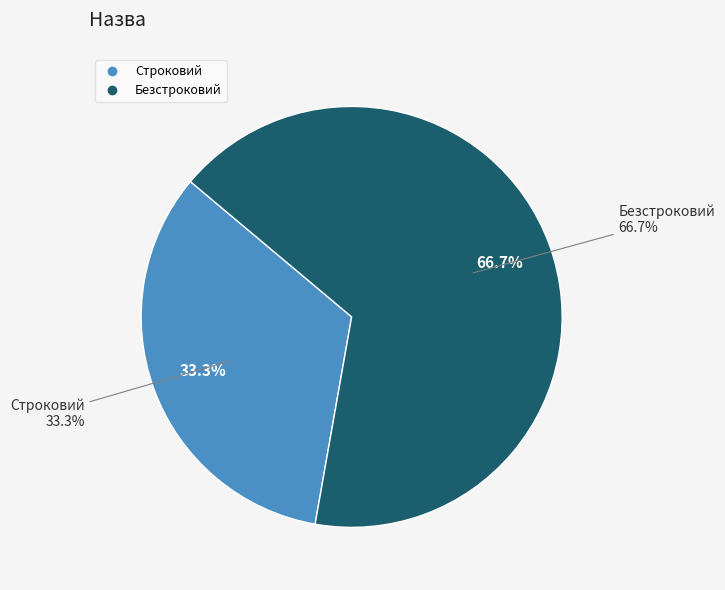

How many slices are in this pie chart?

2